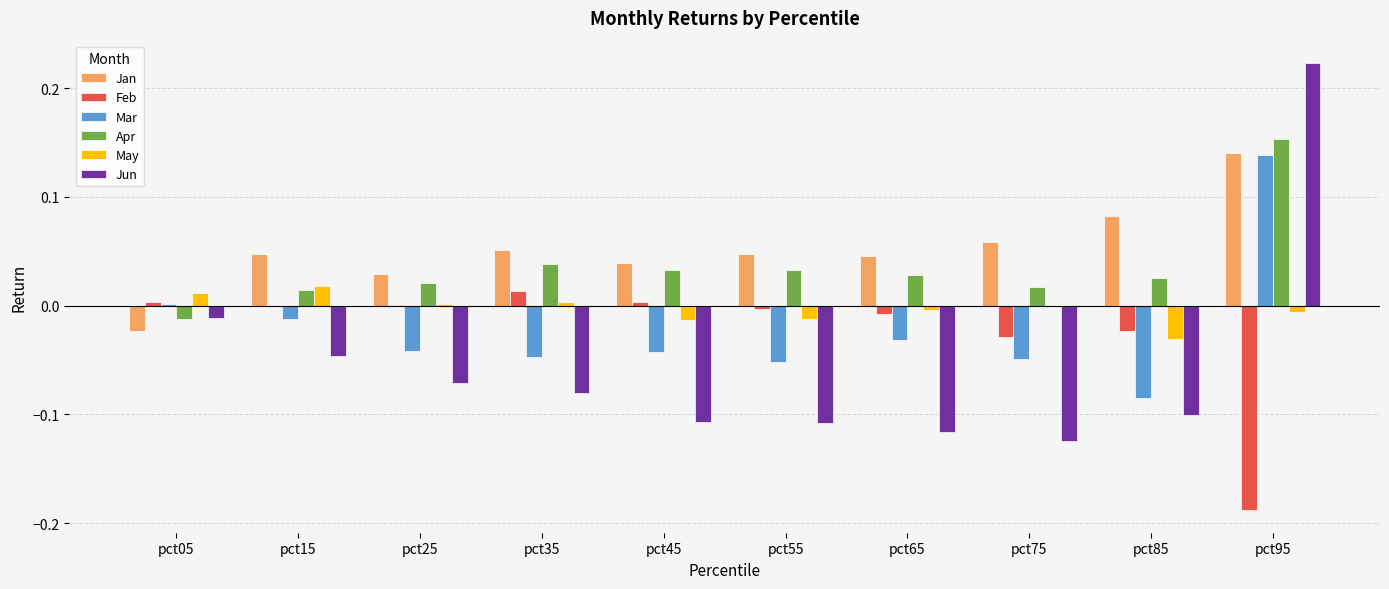

Which category has the highest value across all series?

pct95